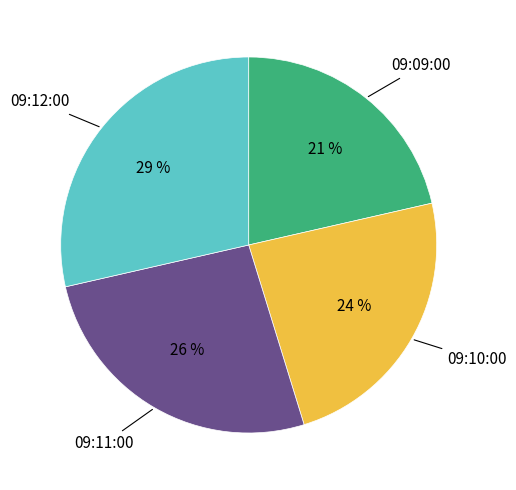

To the nearest percent, what portion does 09:11:00 represent?

26%